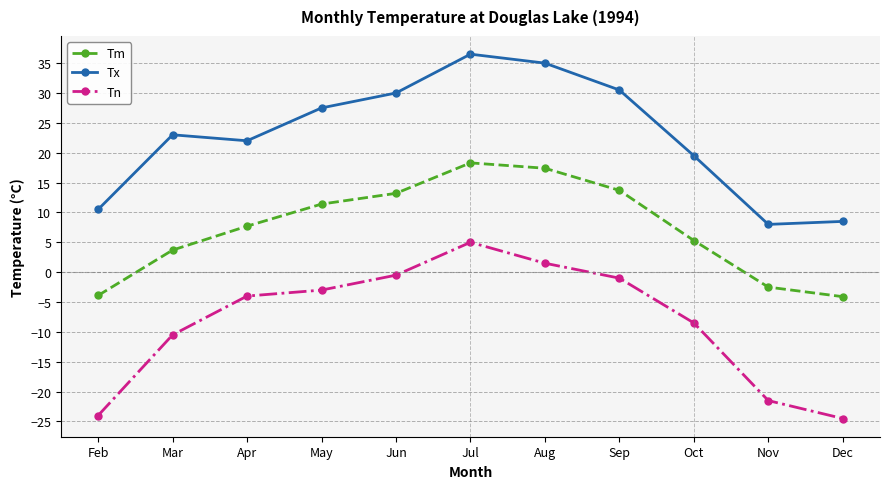

True or false: Tx has a value of 23.0 at Mar.

True